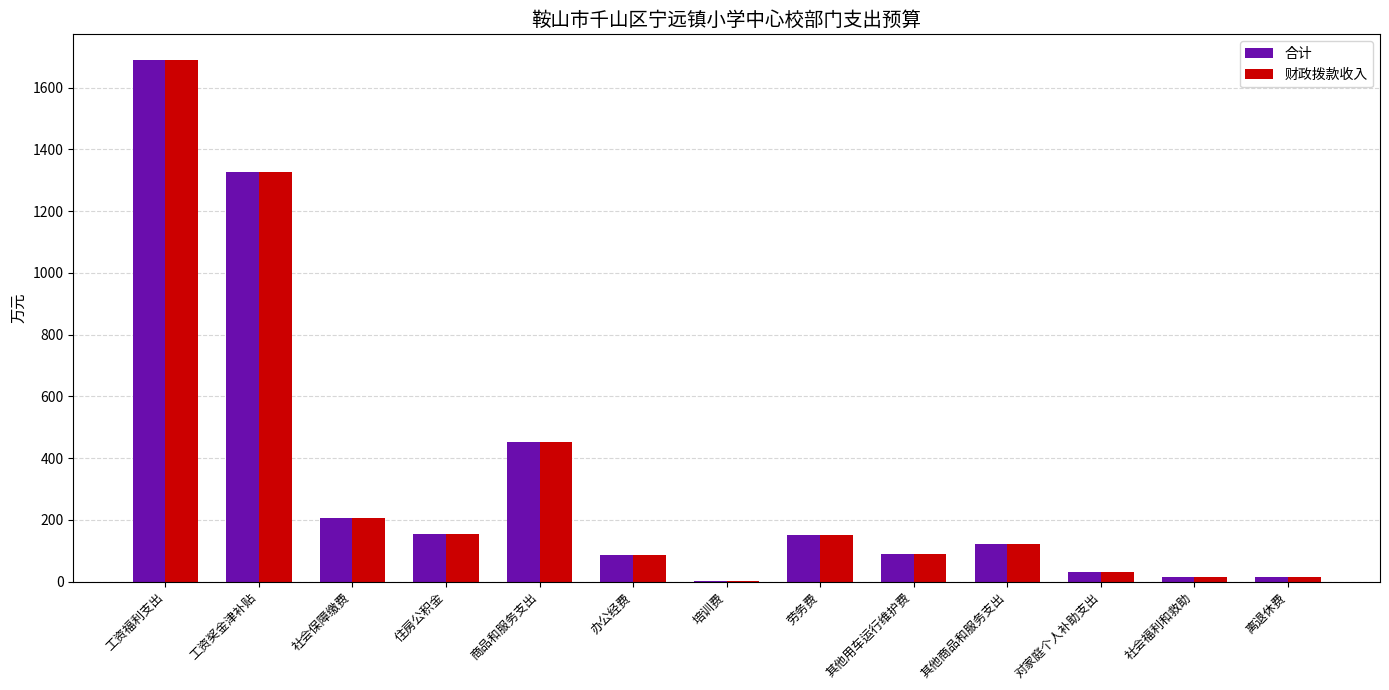

What is the difference between the 财政拨款收入 values at 商品和服务支出 and 对家庭个人补助支出?

420